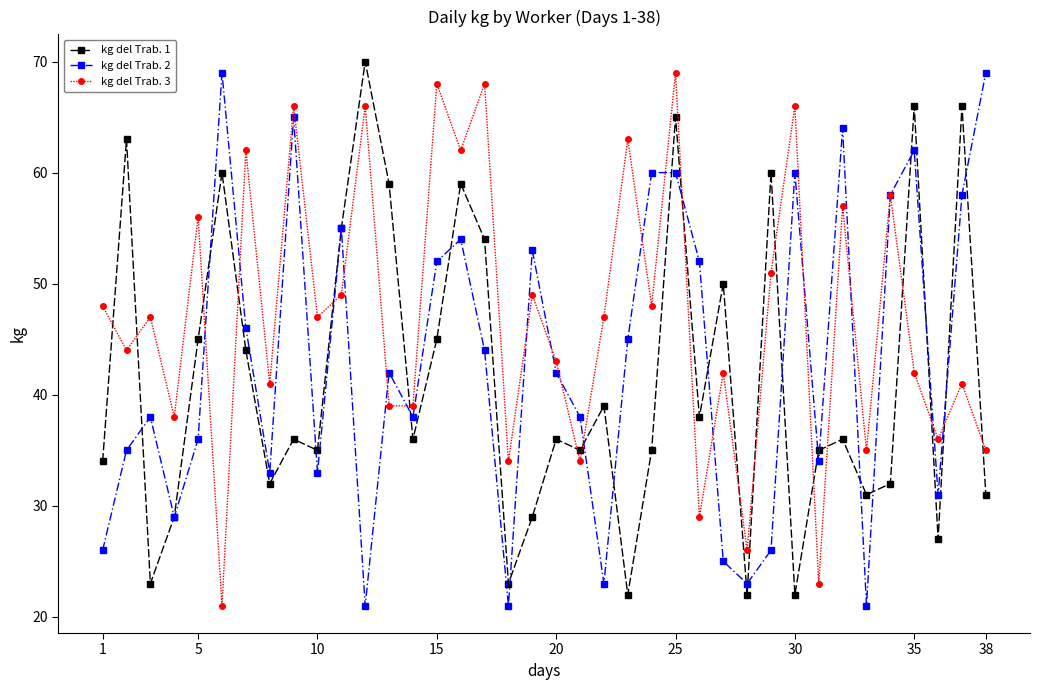

At how many categories does at least one series exceed 31?

37